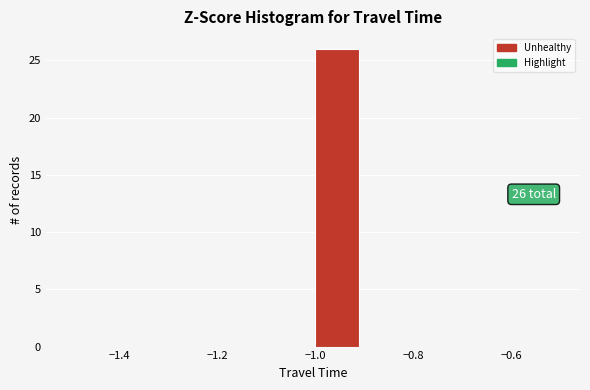

Over which range of the x-axis is the bar tallest?

-1.0 to -0.9